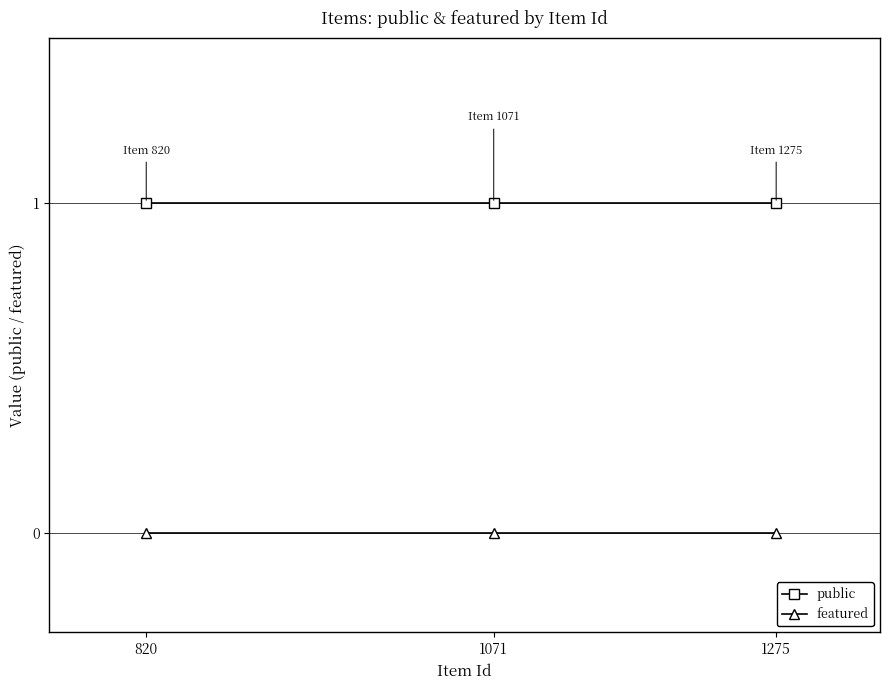

True or false: public has a value of 1 at 820.

True